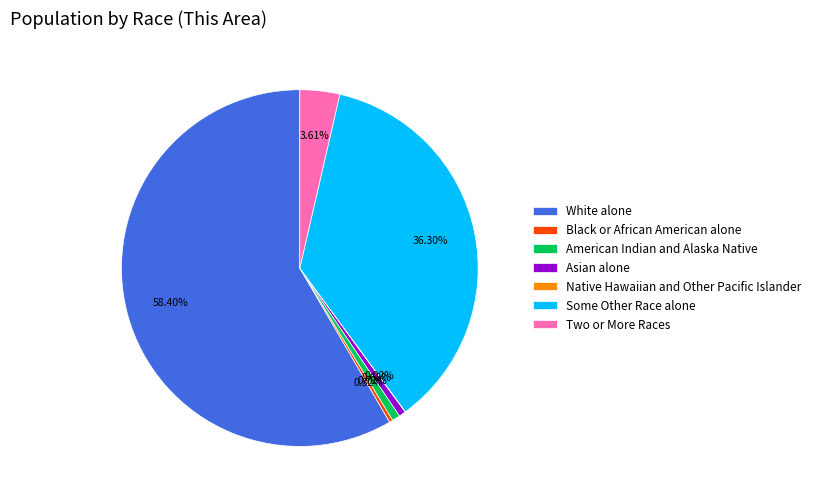

What is the ratio of the value at Some Other Race alone to the value at Black or African American alone?

112.3